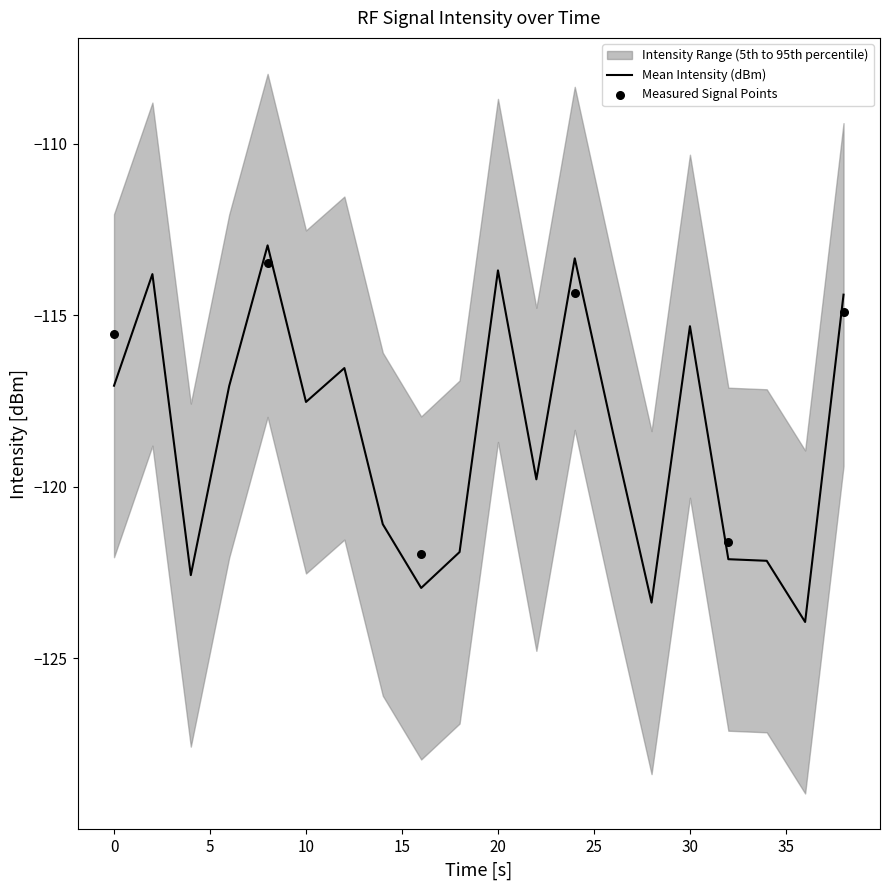

At how many categories does at least one series exceed -113?

10